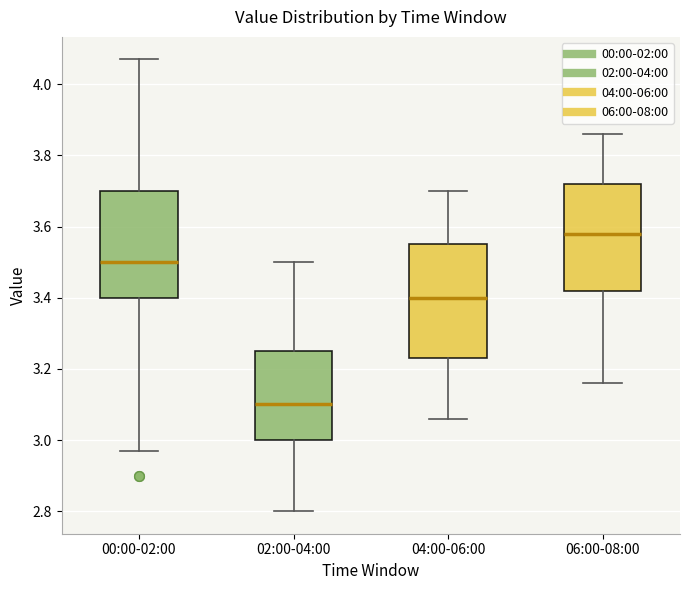

Reading left to right, read every box against the y-axis: the position of its median line, the range the box covers, and the ends of its whiskers. The values are not printed on the chart, so give them approximately, as read against the axis.

00:00-02:00: median 3.50, box 3.40 to 3.70, whiskers 2.98 to 4.08
02:00-04:00: median 3.10, box 3.00 to 3.26, whiskers 2.80 to 3.50
04:00-06:00: median 3.40, box 3.24 to 3.56, whiskers 3.06 to 3.70
06:00-08:00: median 3.58, box 3.42 to 3.72, whiskers 3.16 to 3.86